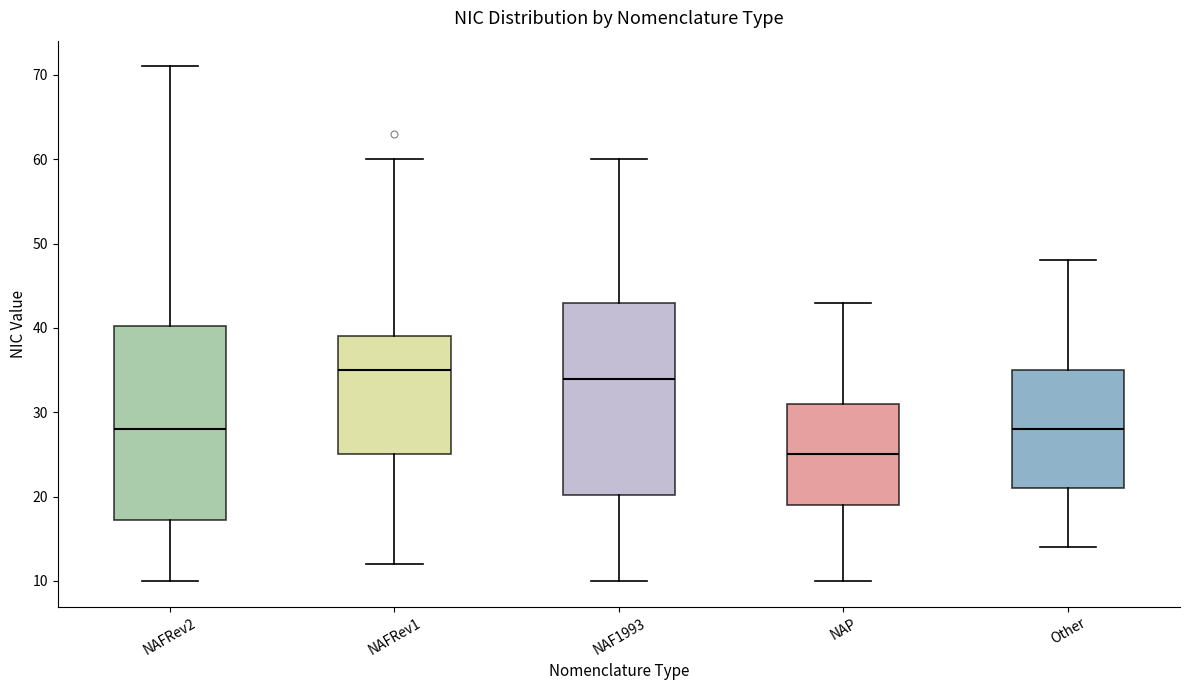

Reading left to right, read every box against the y-axis: the position of its median line, the range the box covers, and the ends of its whiskers. The values are not printed on the chart, so give them approximately, as read against the axis.

NAFRev2: median 28, box 17 to 40, whiskers 10 to 71
NAFRev1: median 35, box 25 to 39, whiskers 12 to 60
NAF1993: median 34, box 20 to 43, whiskers 10 to 60
NAP: median 25, box 19 to 31, whiskers 10 to 43
Other: median 28, box 21 to 35, whiskers 14 to 48